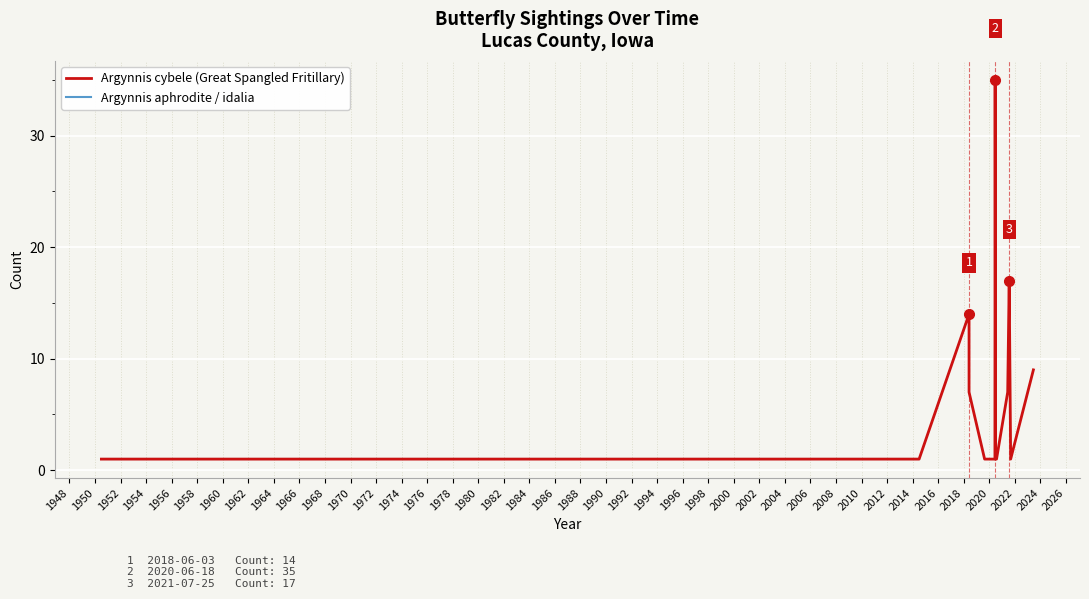

At 2021, list the series in order from smallest to largest.

Argynnis aphrodite / idalia, Argynnis cybele (Great Spangled Fritillary)